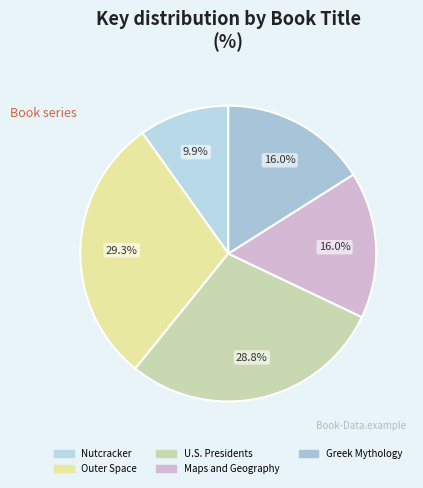

To the nearest percent, what is the combined percentage of Nutcracker and Greek Mythology?

26%